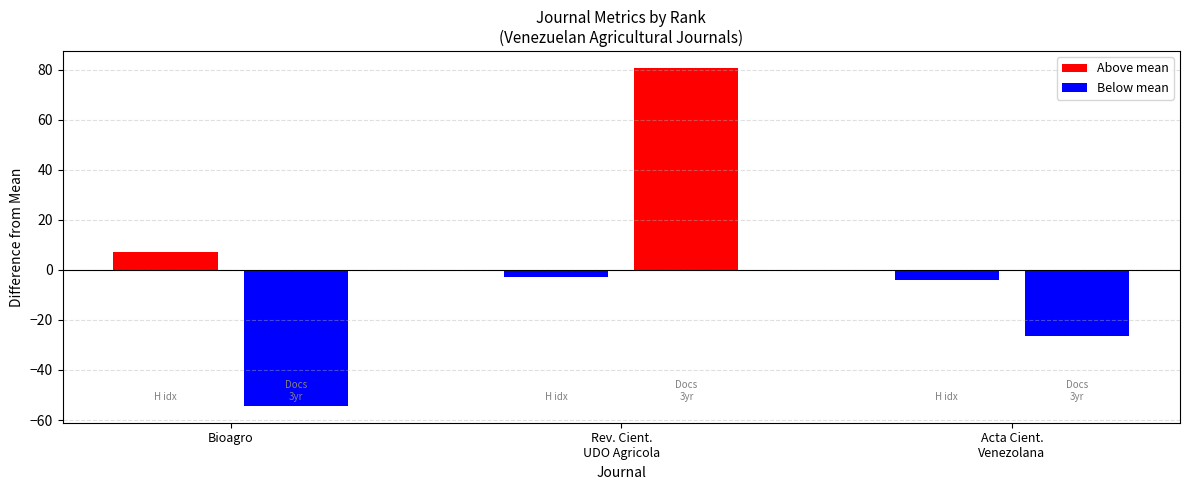

Which has a higher value, Bioagro or Acta Cientifica Venezolana?

Bioagro